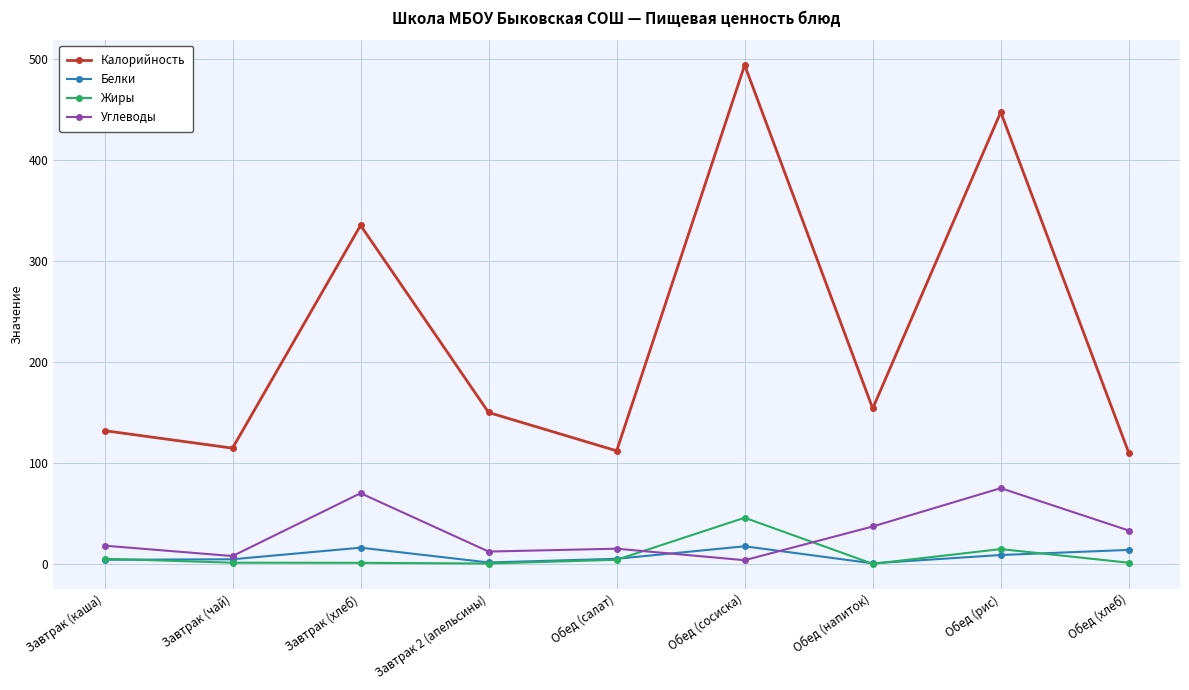

What is the label of the 7th point from the right?

Завтрак (хлеб)